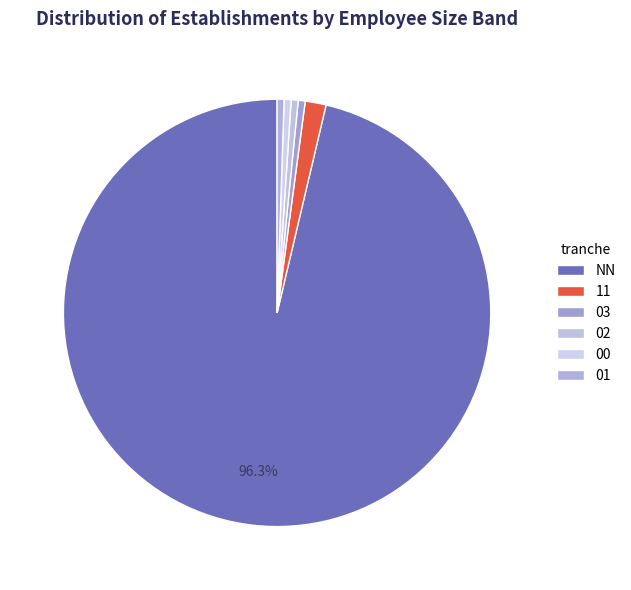

How many slices are in this pie chart?

6